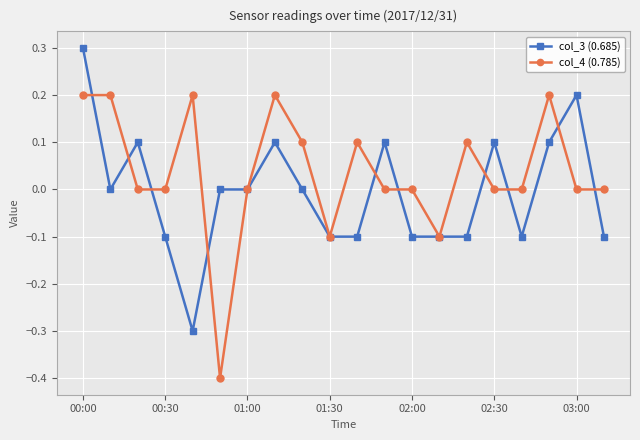

True or false: col_4 (0.785) has more than 1 points higher than both neighbors.

True